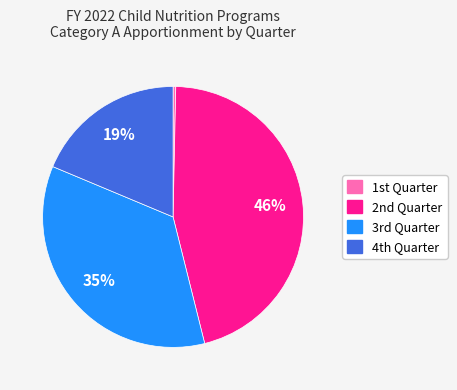

How many segments does this pie chart have?

4